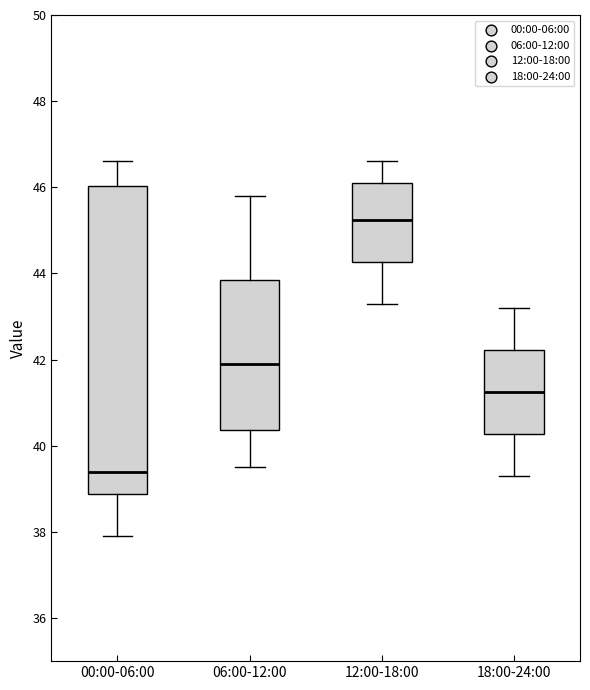

Reading left to right, read every box against the y-axis: the position of its median line, the range the box covers, and the ends of its whiskers. The values are not printed on the chart, so give them approximately, as read against the axis.

00:00-06:00: median 39.4, box 38.8 to 46.0, whiskers 38.0 to 46.6
06:00-12:00: median 42.0, box 40.4 to 43.8, whiskers 39.6 to 45.8
12:00-18:00: median 45.2, box 44.2 to 46.2, whiskers 43.4 to 46.6
18:00-24:00: median 41.2, box 40.2 to 42.2, whiskers 39.4 to 43.2